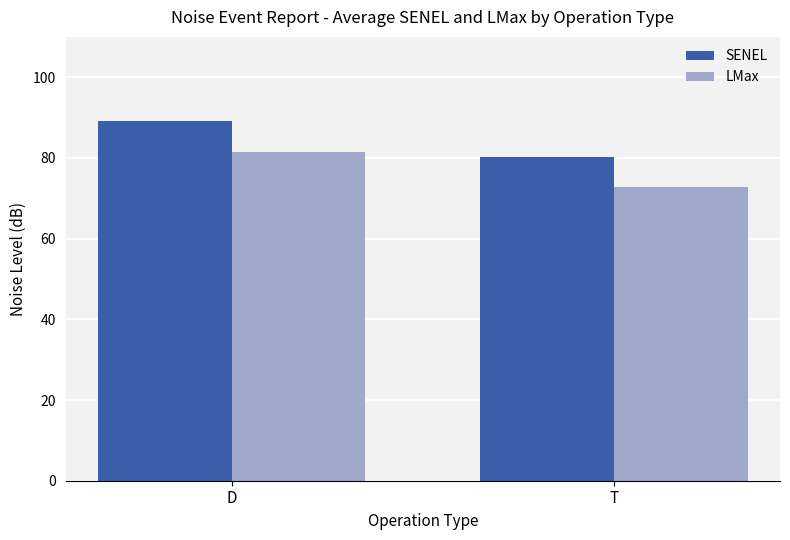

Rank the categories by LMax value from lowest to highest.

T, D